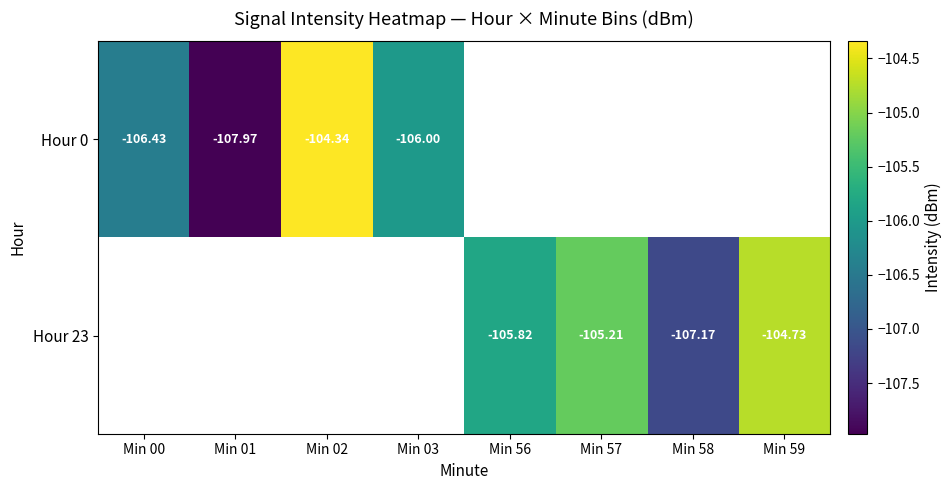

Is the value of Hour 23 at Min 58 greater than the value of Hour 0 at Min 02?

No